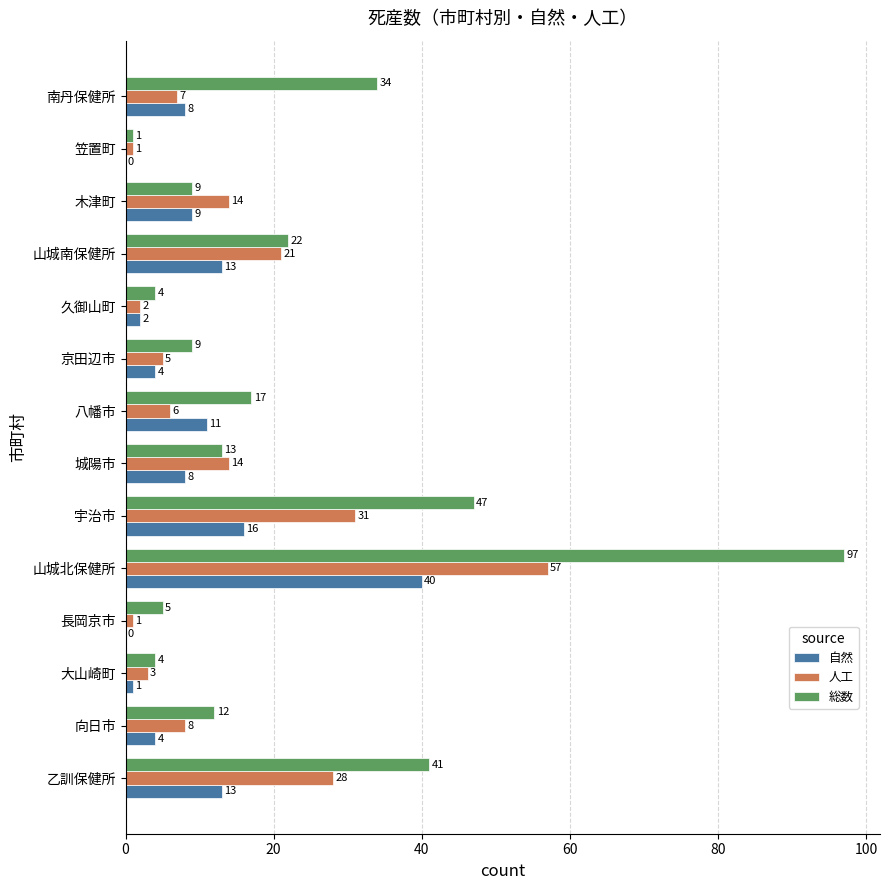

What is the total value across all series at 宇治市?

94